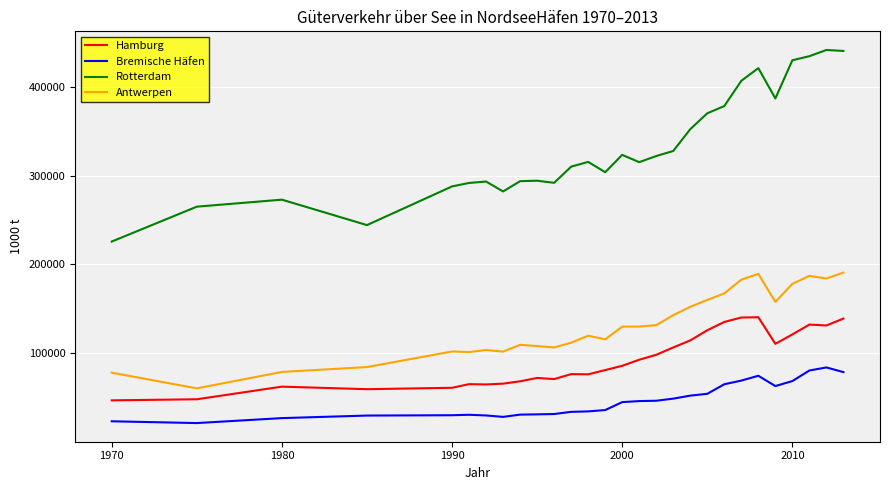

Does the chart have visible grid lines?

Yes